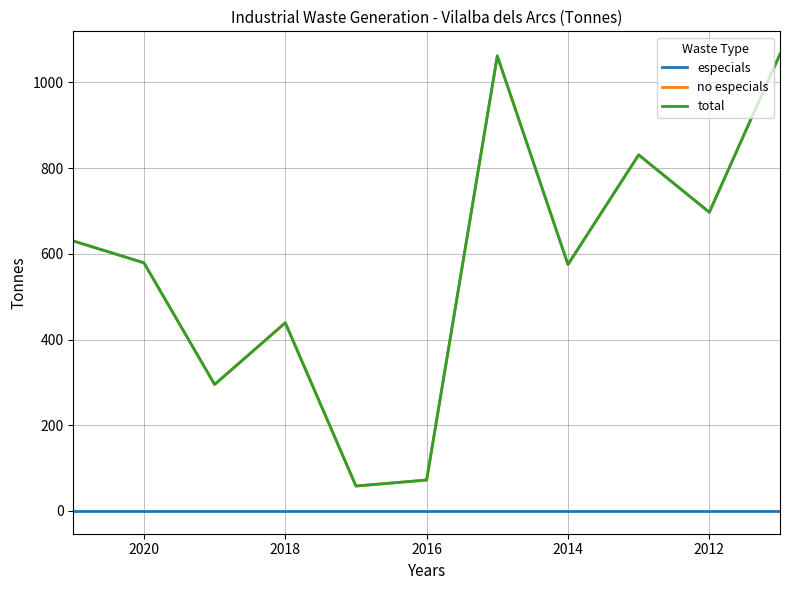

Between 2014 and 9, which series saw the biggest shift?

no especials